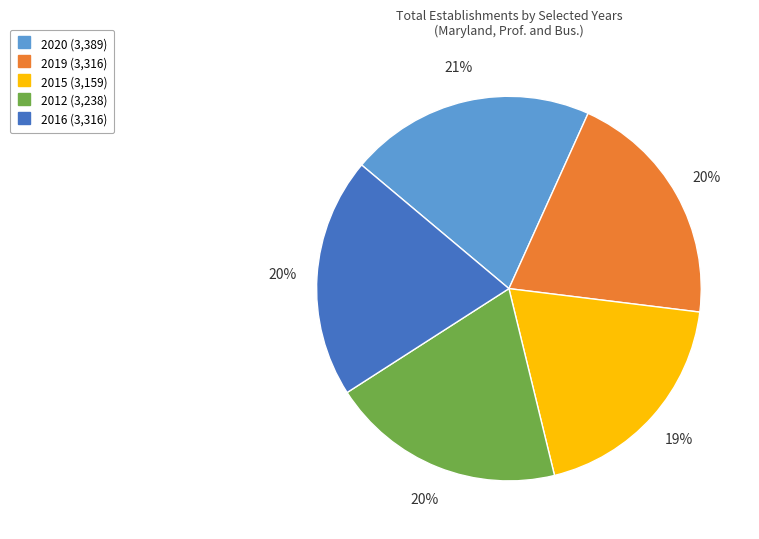

How many segments does this pie chart have?

5